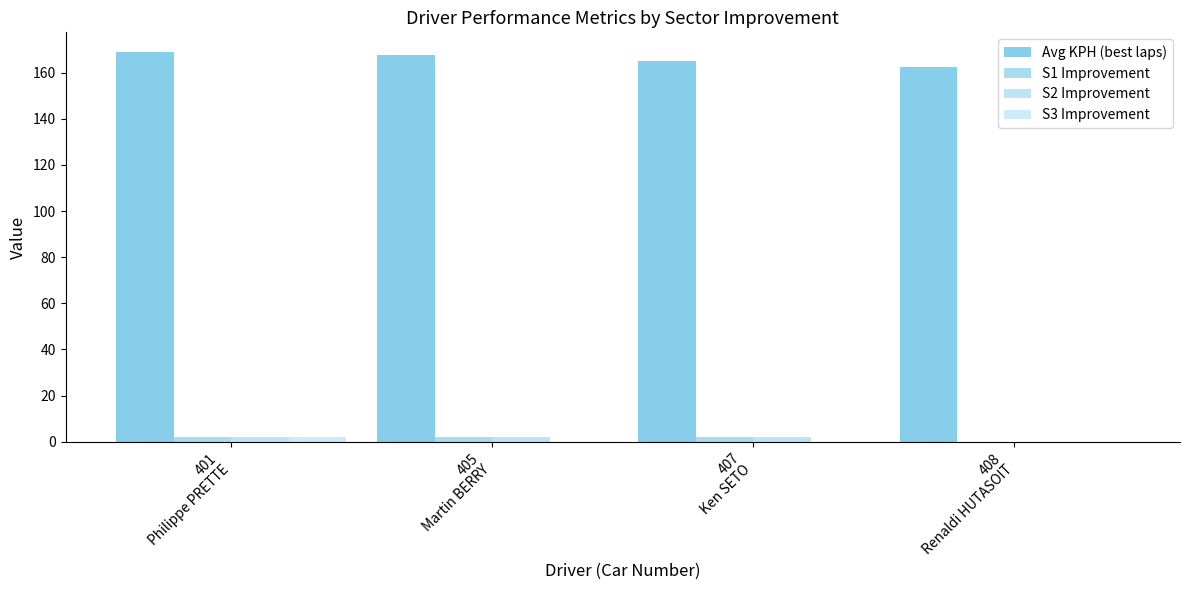

Where does the Avg KPH (best laps) series first go above 167?

401
Philippe PRETTE